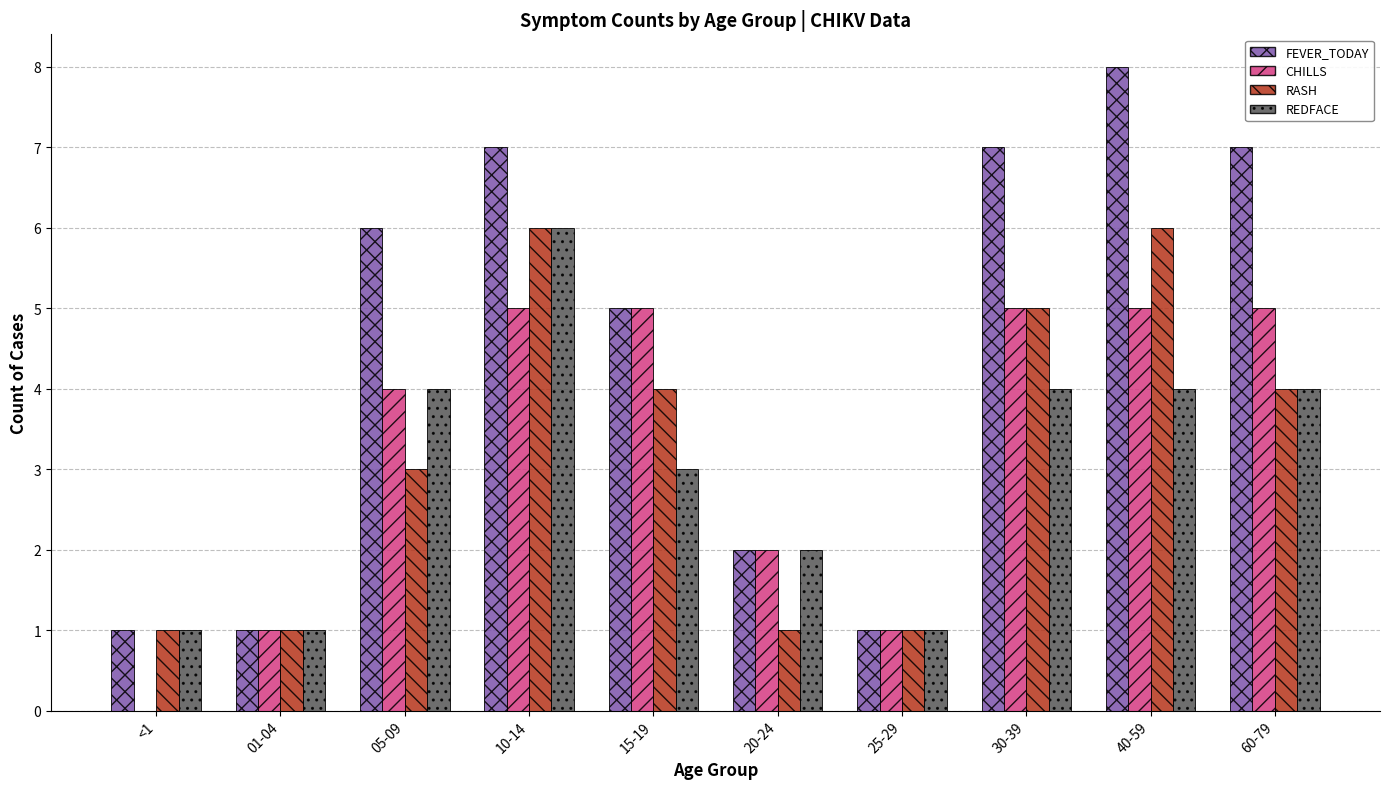

At which category is the sum across all series the highest?

10-14